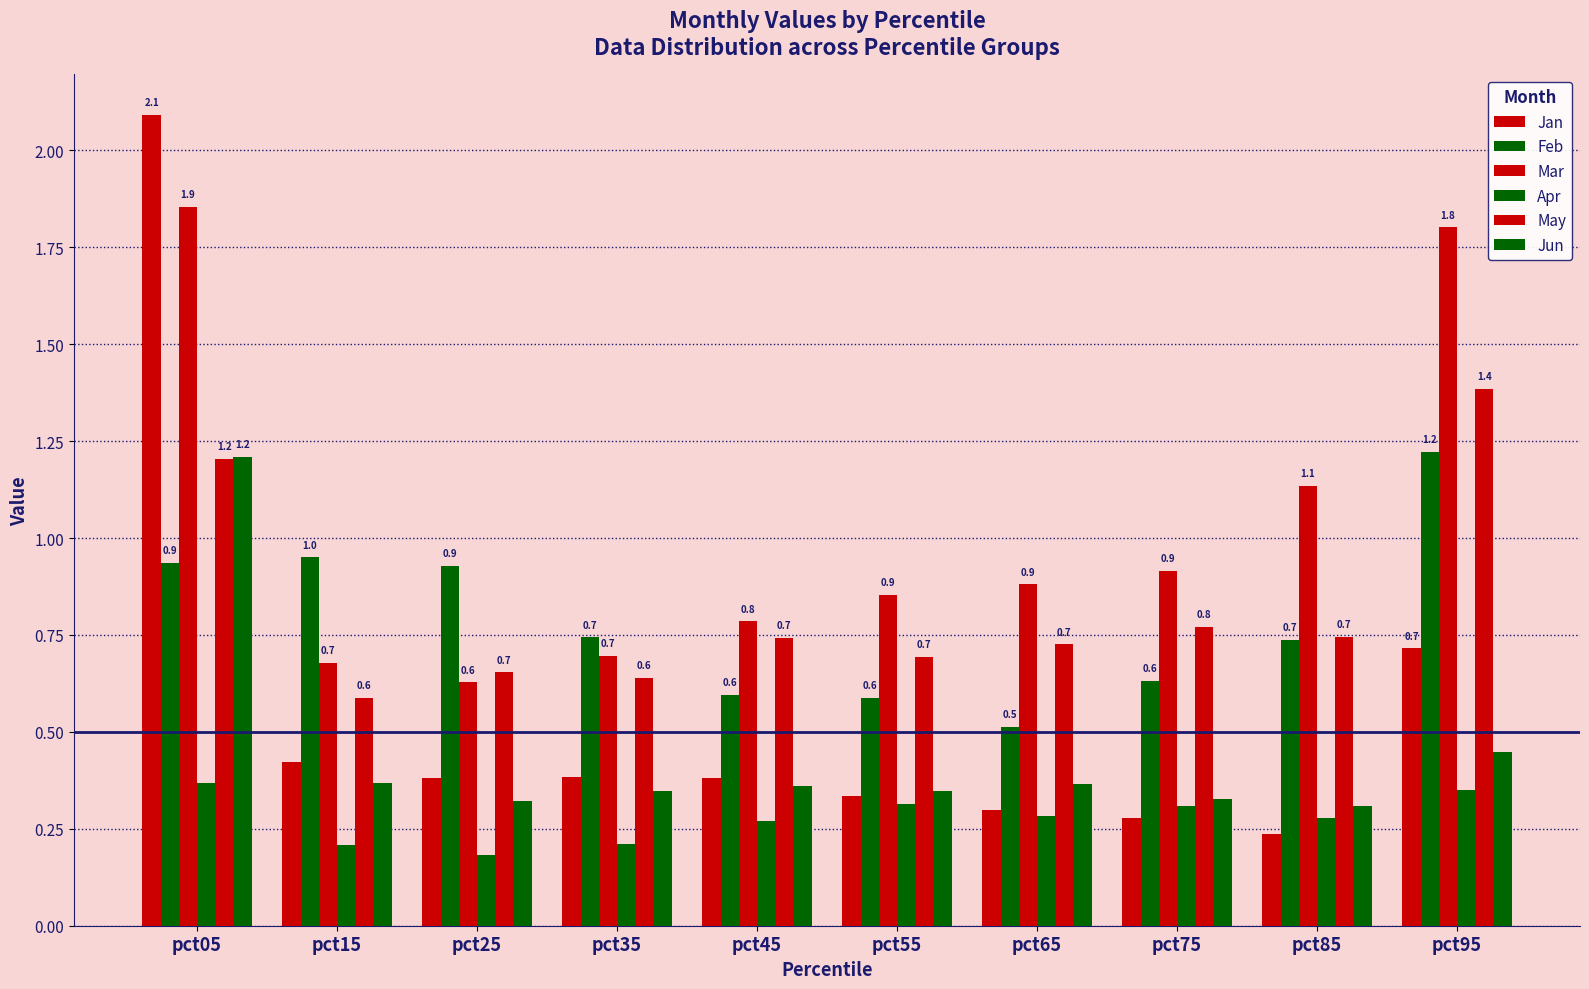

Reading left to right, transcribe all the data shown in this chart.

Jan: 2.1	0.4	0.4	0.4	0.4	0.3	0.3	0.3	0.2	0.7
Feb: 0.9	1.0	0.9	0.7	0.6	0.6	0.5	0.6	0.7	1.2
Mar: 1.9	0.7	0.6	0.7	0.8	0.9	0.9	0.9	1.1	1.8
Apr: 0.4	0.2	0.2	0.2	0.3	0.3	0.3	0.3	0.3	0.3
May: 1.2	0.6	0.7	0.6	0.7	0.7	0.7	0.8	0.7	1.4
Jun: 1.2	0.4	0.3	0.3	0.4	0.3	0.4	0.3	0.3	0.4